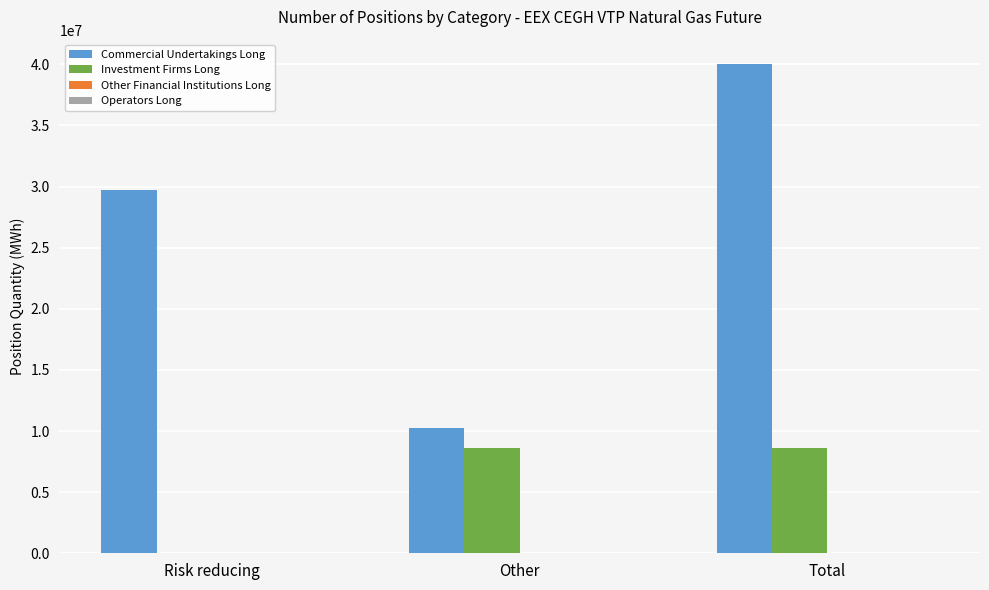

Which series changed the most between Risk reducing and Total?

Commercial Undertakings Long